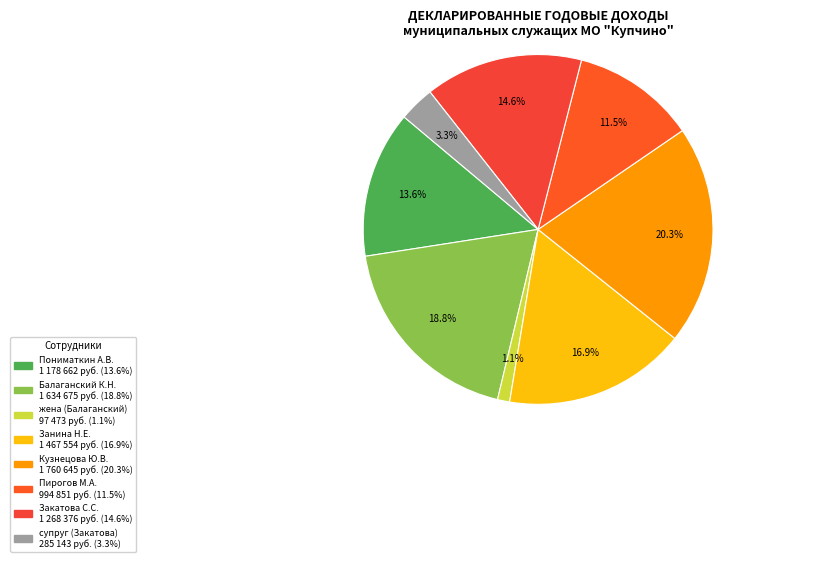

Which has a higher value, Балаганский К.Н. or Пирогов М.А.?

Балаганский К.Н.